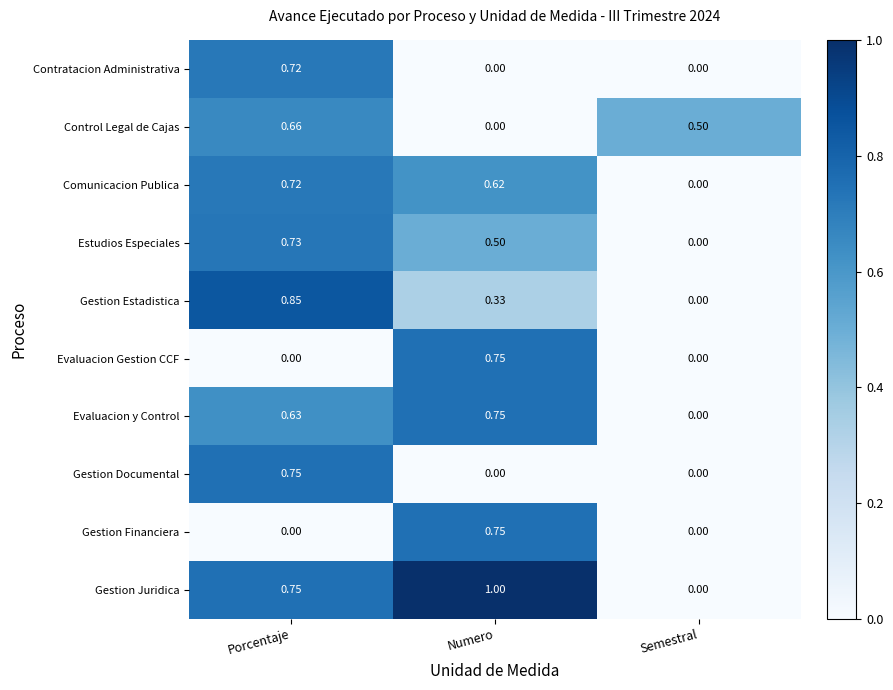

At which category does the chart reach its peak across all series?

Numero